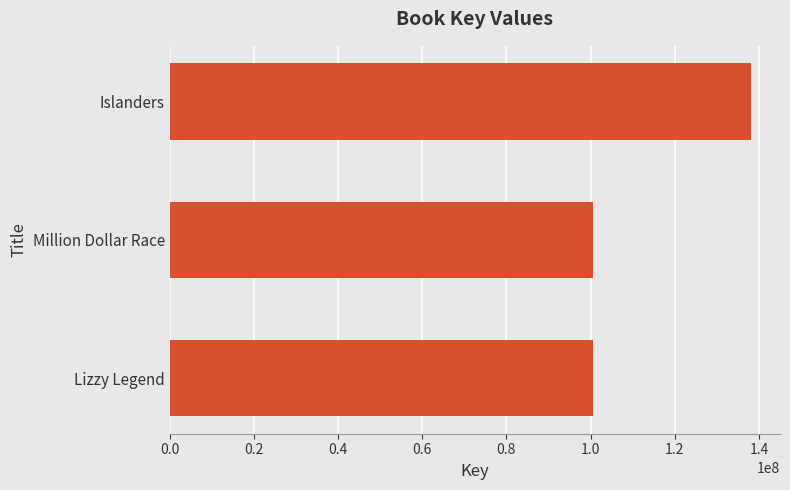

At which label is the value closest to 119353161?

Million Dollar Race